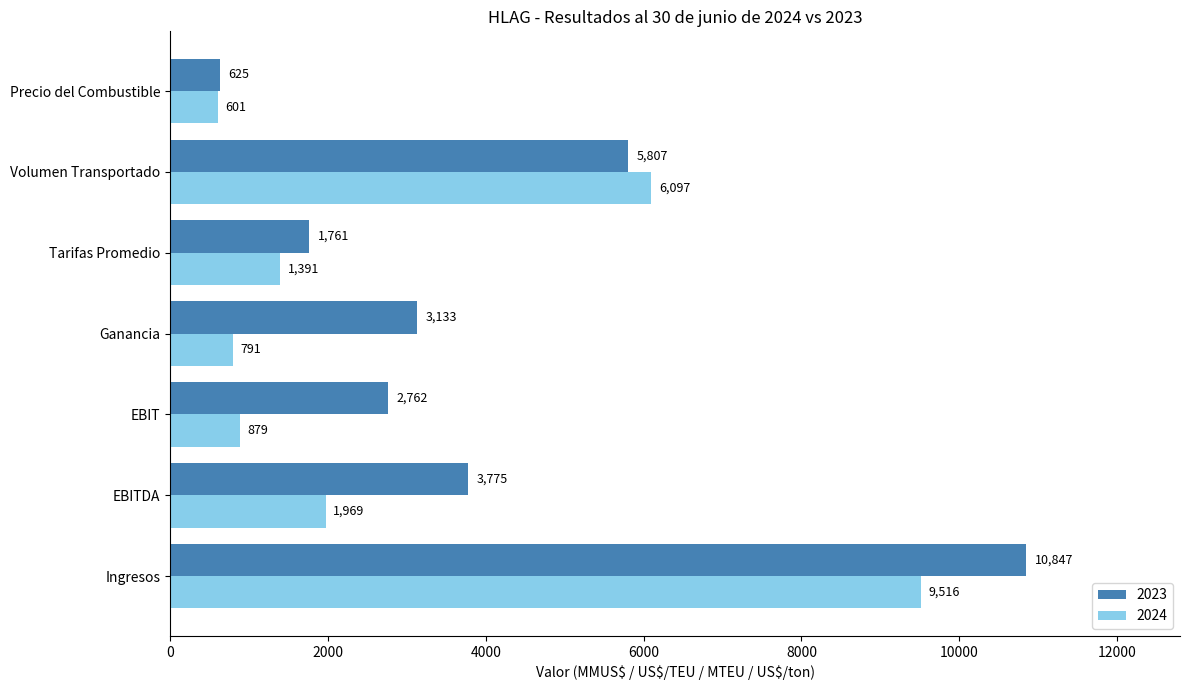

What are all the series names shown in the legend?

2023, 2024